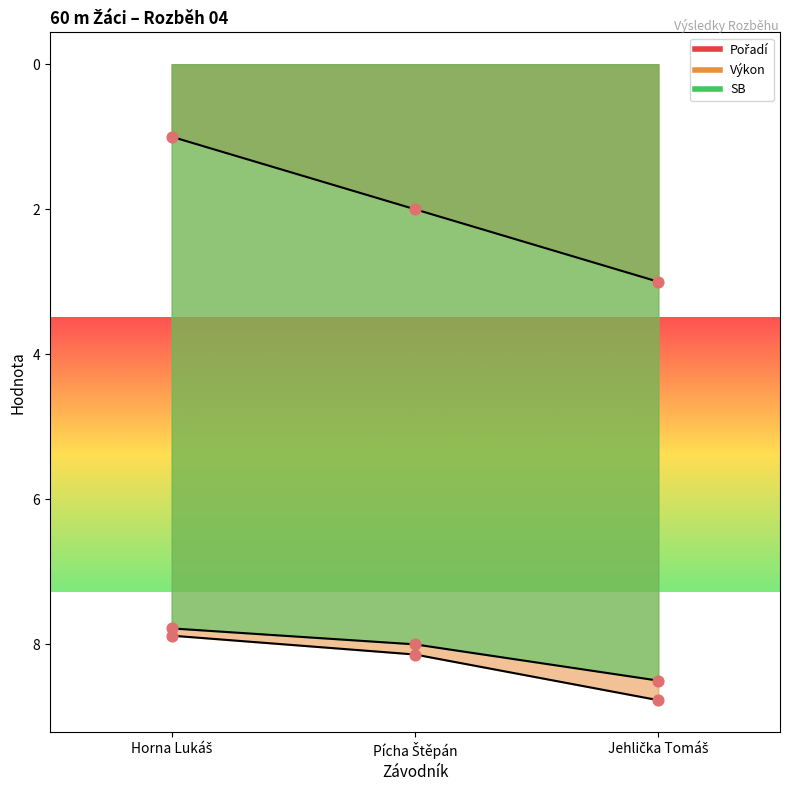

What is the total value across all series at Jehlička Tomáš?

20.3